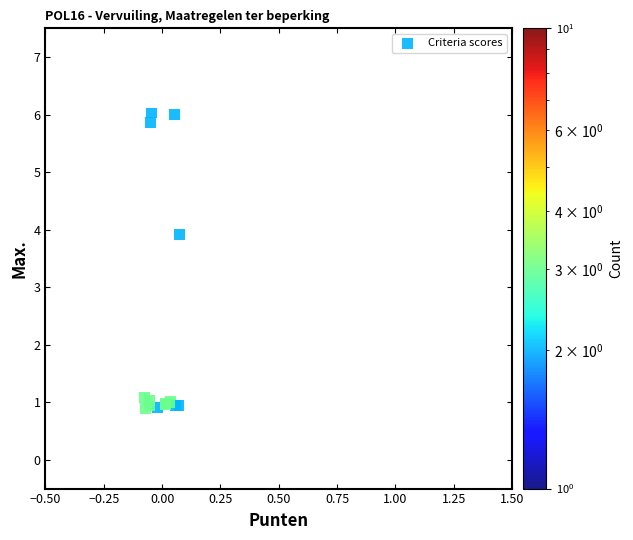

What Y value in the scatter plot is closest to 3?

3.9